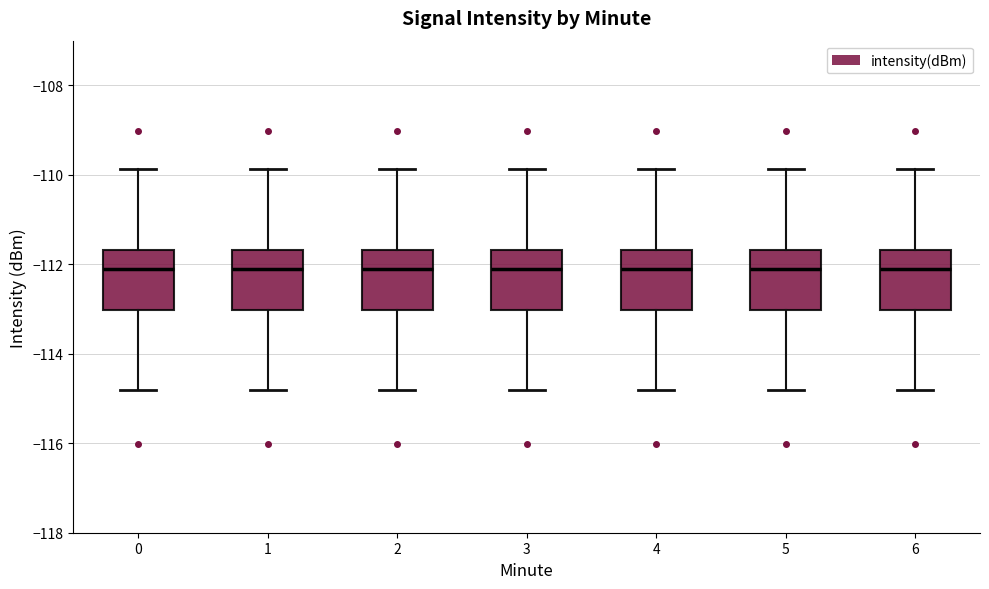

Where does the median line of the box at x = 6 sit on the y-axis? The values are not printed on the chart, so give them approximately, as read against the axis.

-112.2